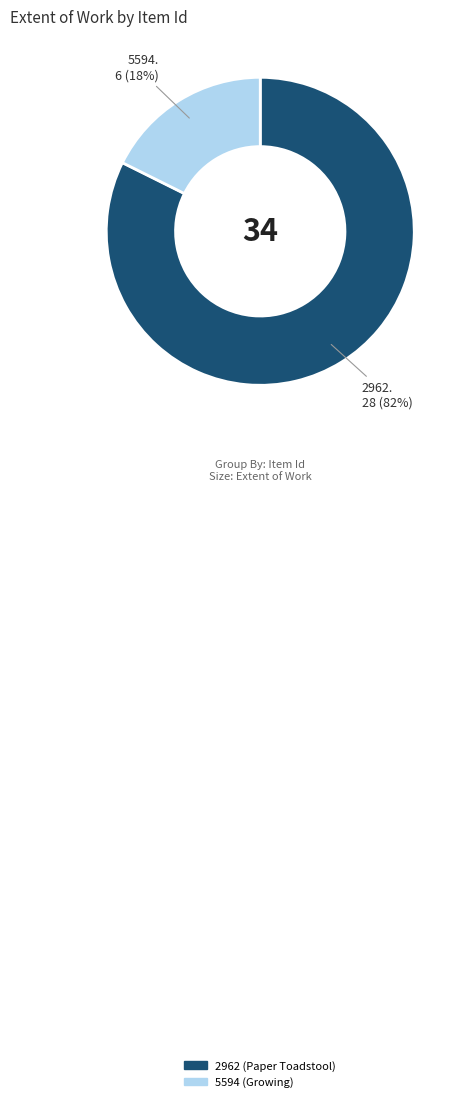

To the nearest percent, what is the average slice percentage?

50%